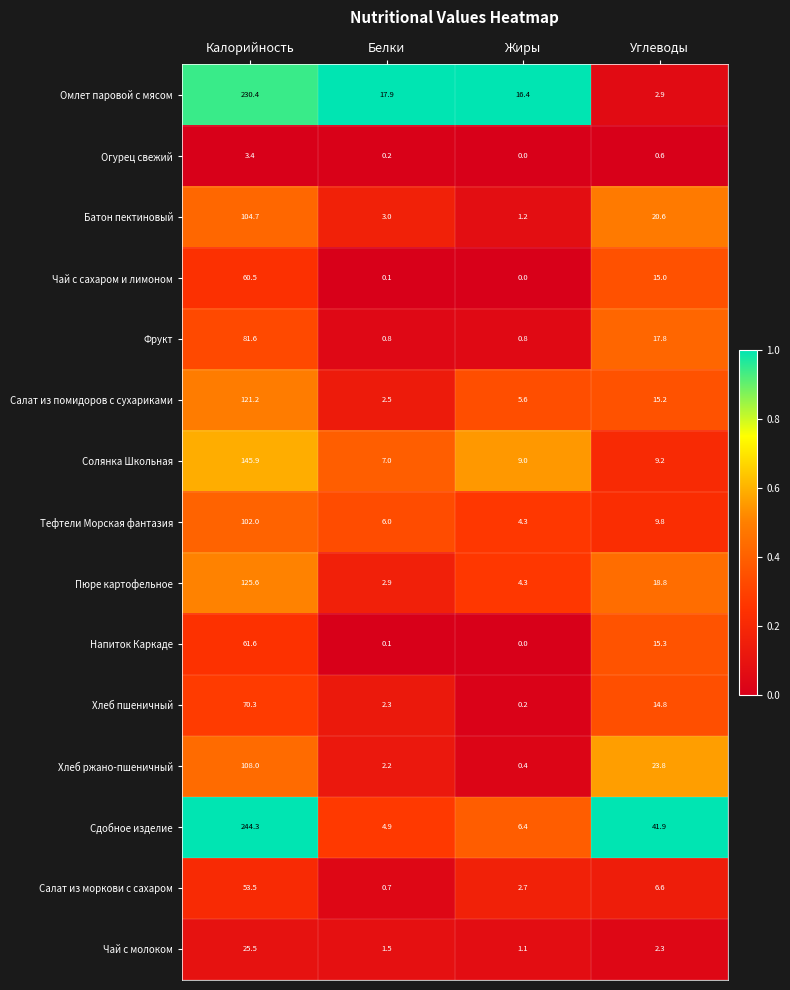

Which series has the largest total across all categories?

Сдобное изделие